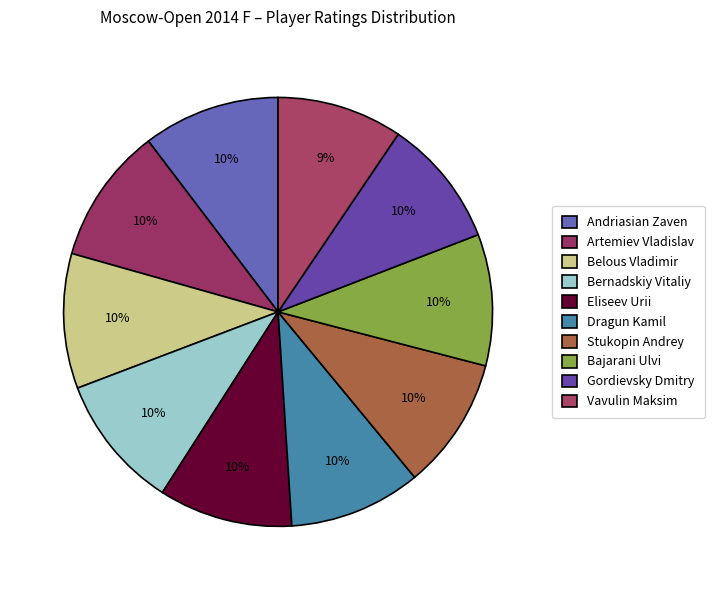

What is the change in value from Artemiev Vladislav to Eliseev Urii?

-46